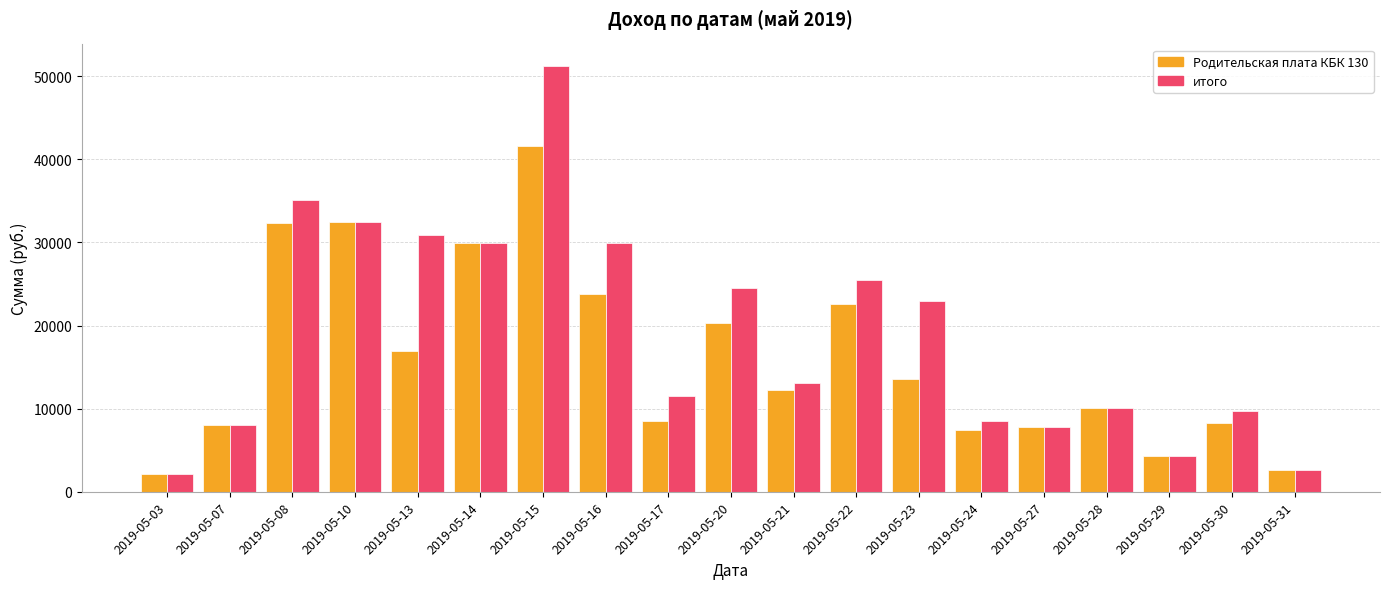

List the series in order of their overall mean, highest first.

итого, Родительская плата КБК 130